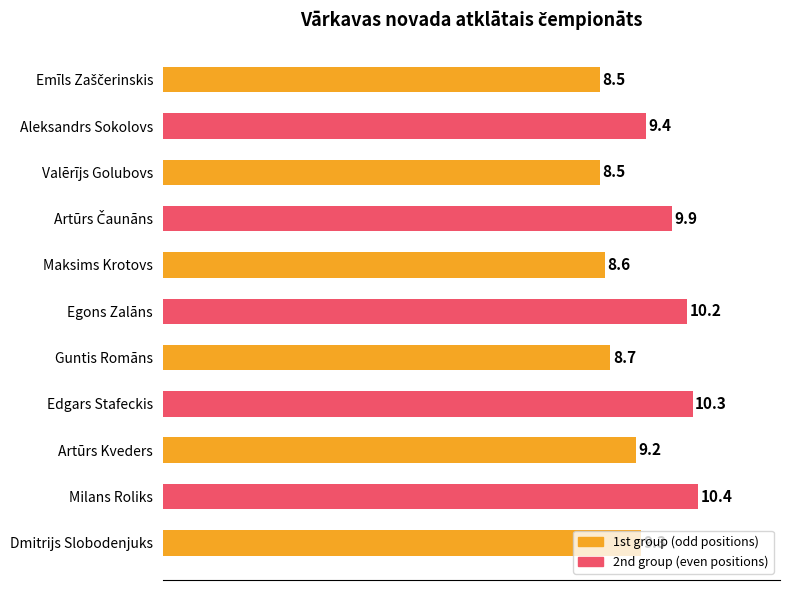

Are the bars grouped side by side (vs. stacked)?

No